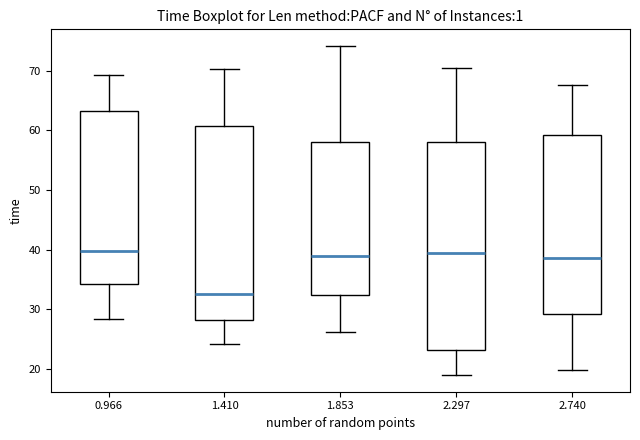

Where does the median line of the box at x = 2.297 sit on the y-axis? The values are not printed on the chart, so give them approximately, as read against the axis.

40